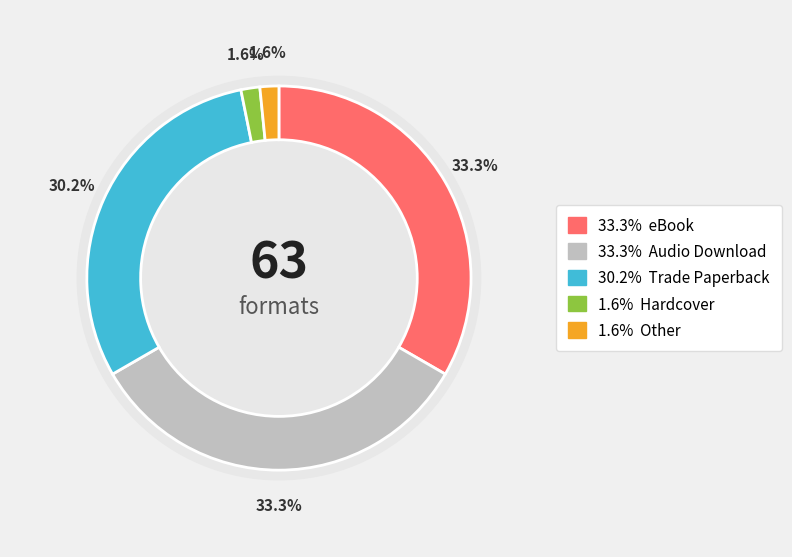

Is there a majority slice in this chart?

No